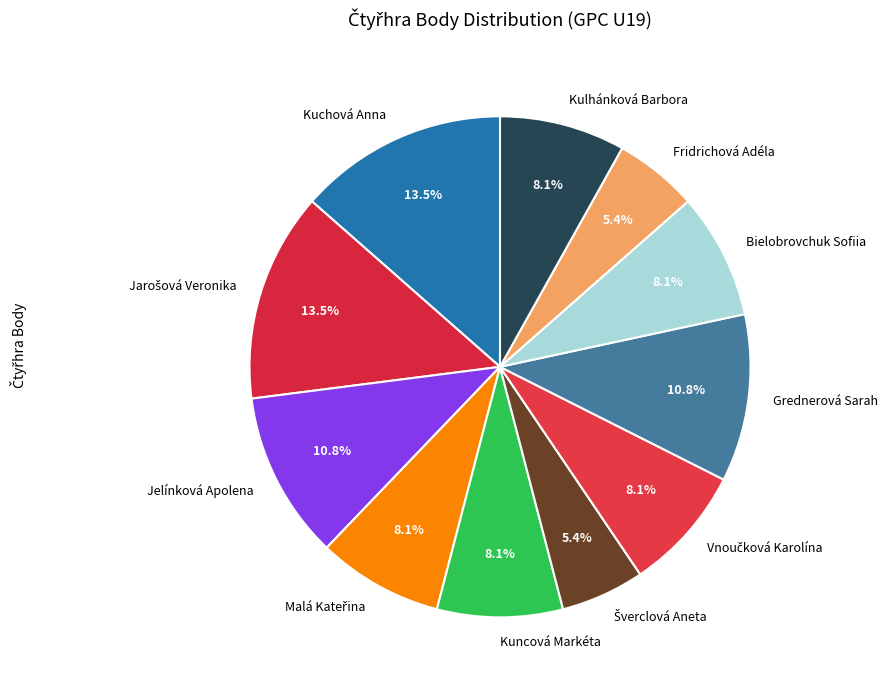

What percentage is NOT represented by Grednerová Sarah?

89.2%